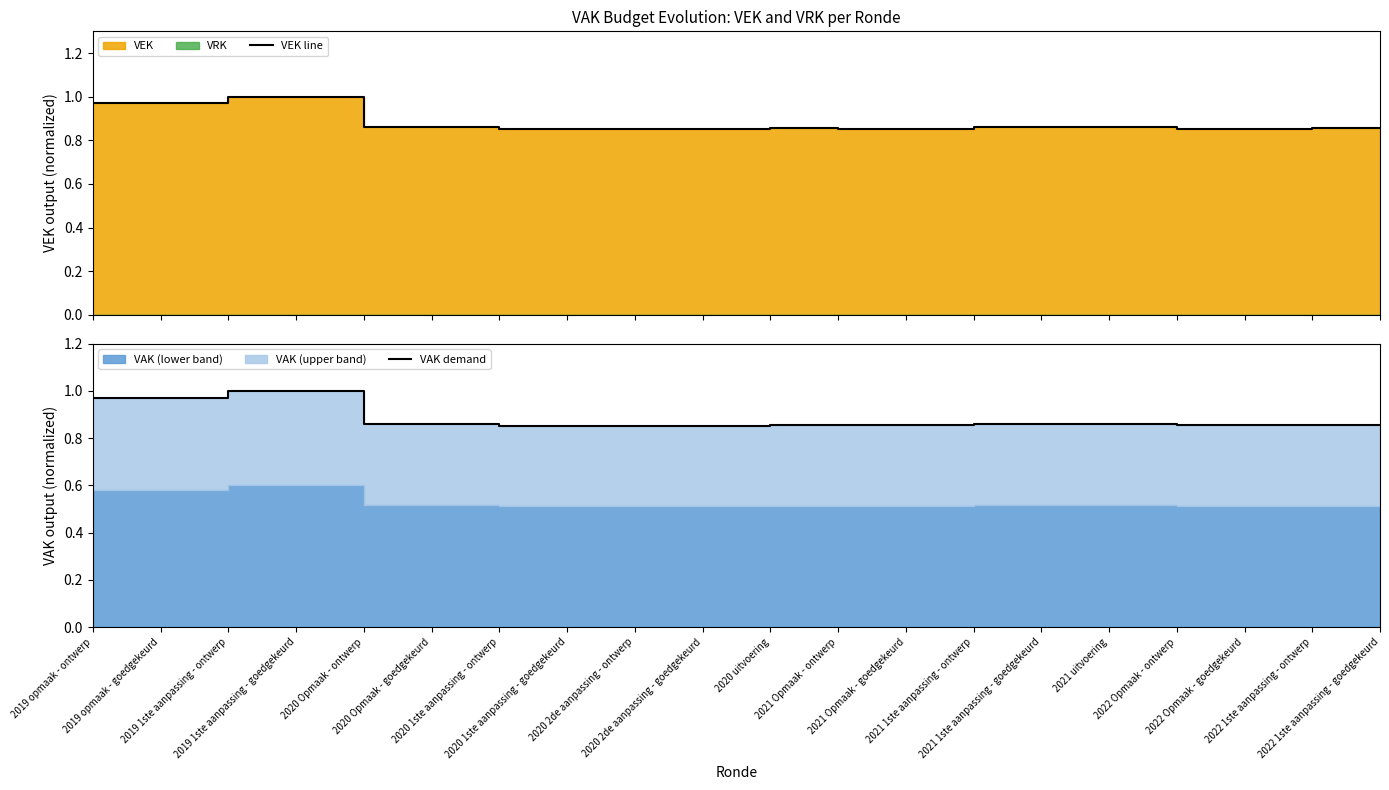

Which series has the widest spread of values?

VEK line